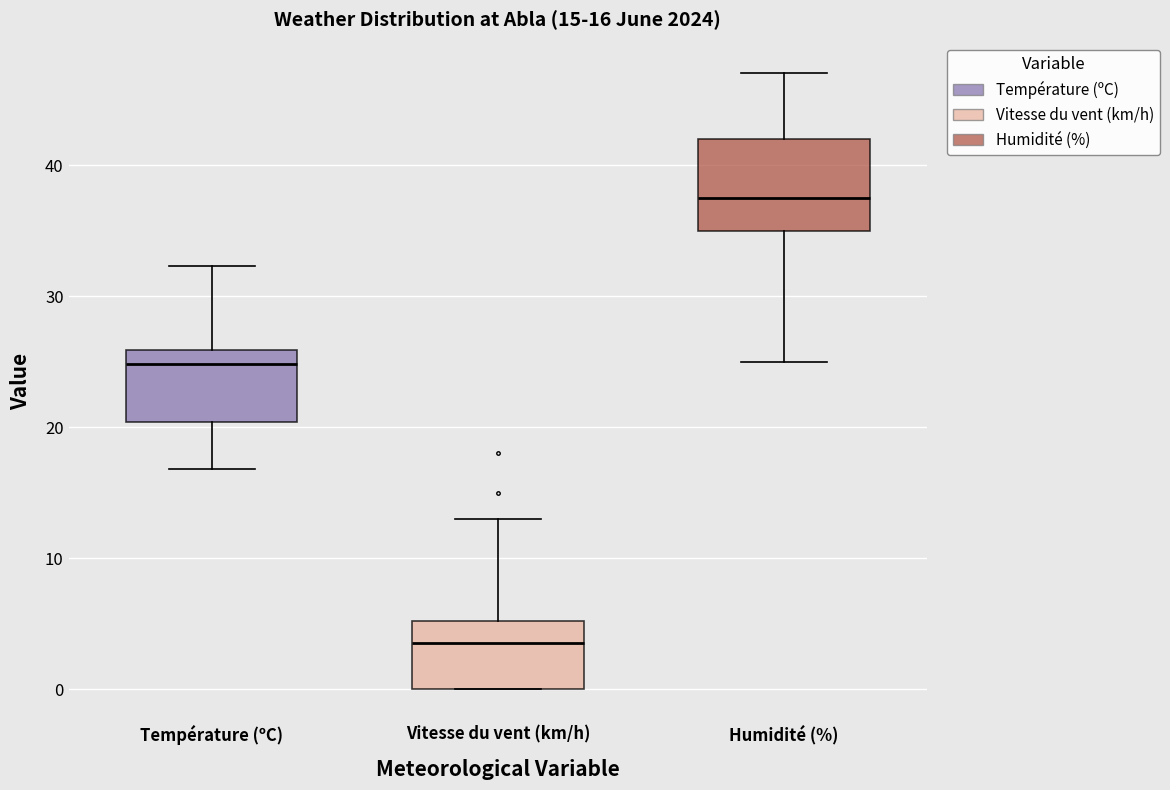

Which box is the tallest, from its lower edge to its upper edge?

Humidité (%)